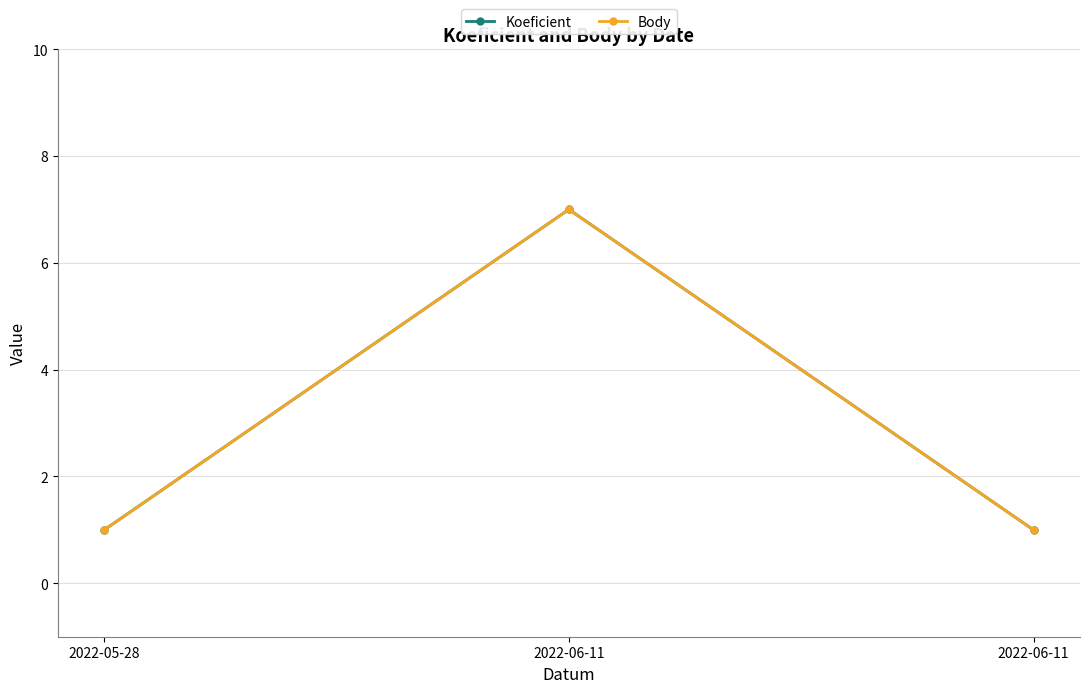

Is this an area chart (filled region under the line)?

No